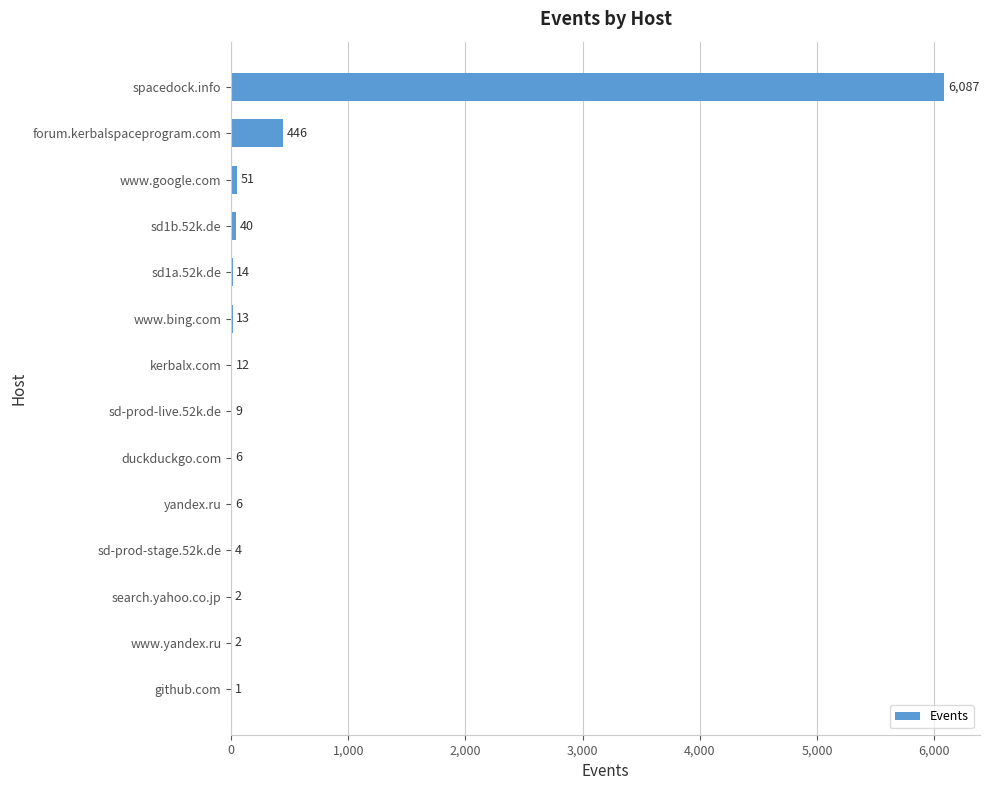

What is the greatest value displayed?

6087